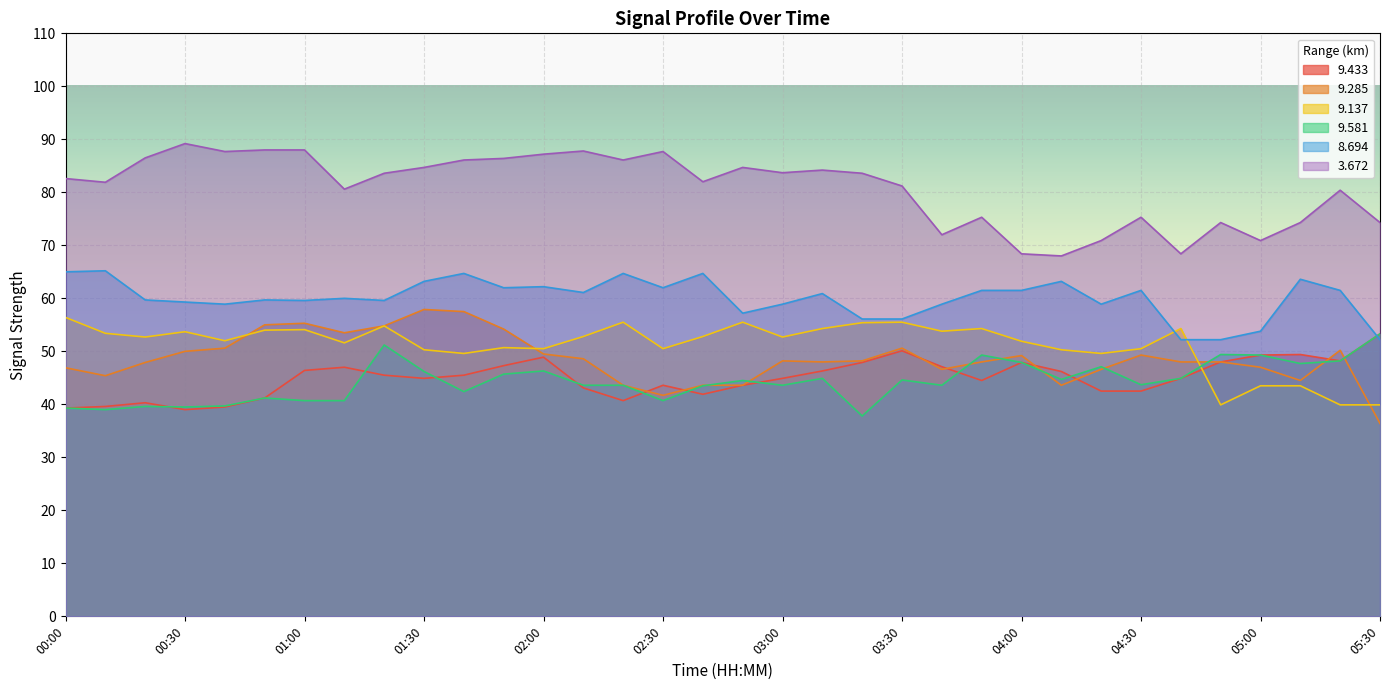

True or false: 9.581 and 9.433 intersect in this chart.

True